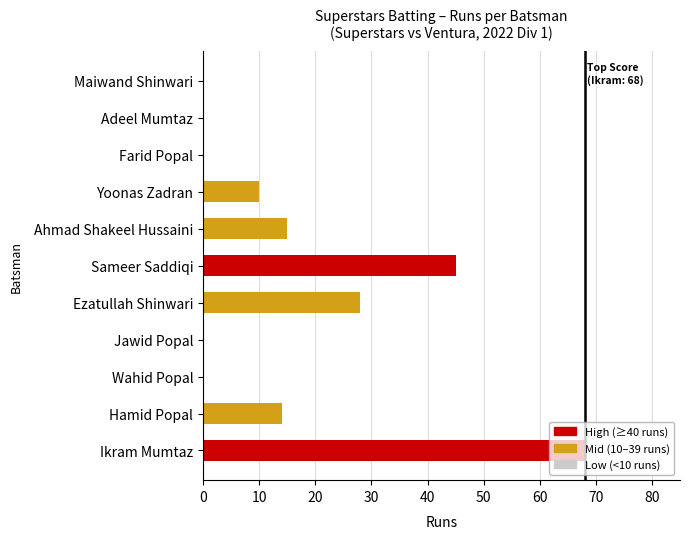

The value at Maiwand Shinwari is 0. True or false?

True